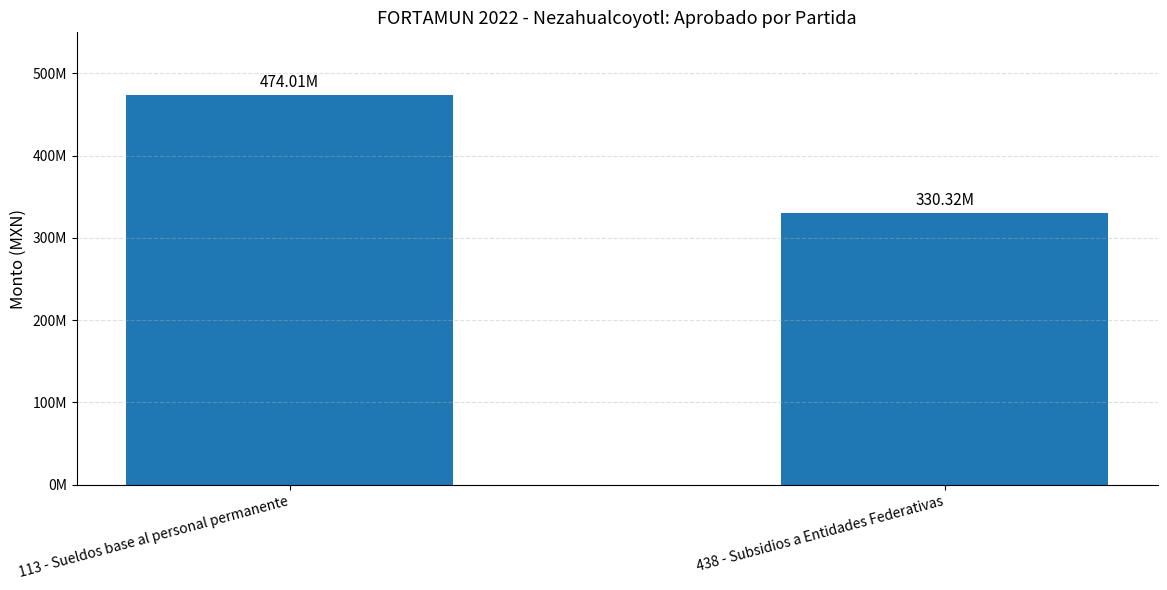

What is the label of the 1st bar from the right?

438 - Subsidios a Entidades Federativas